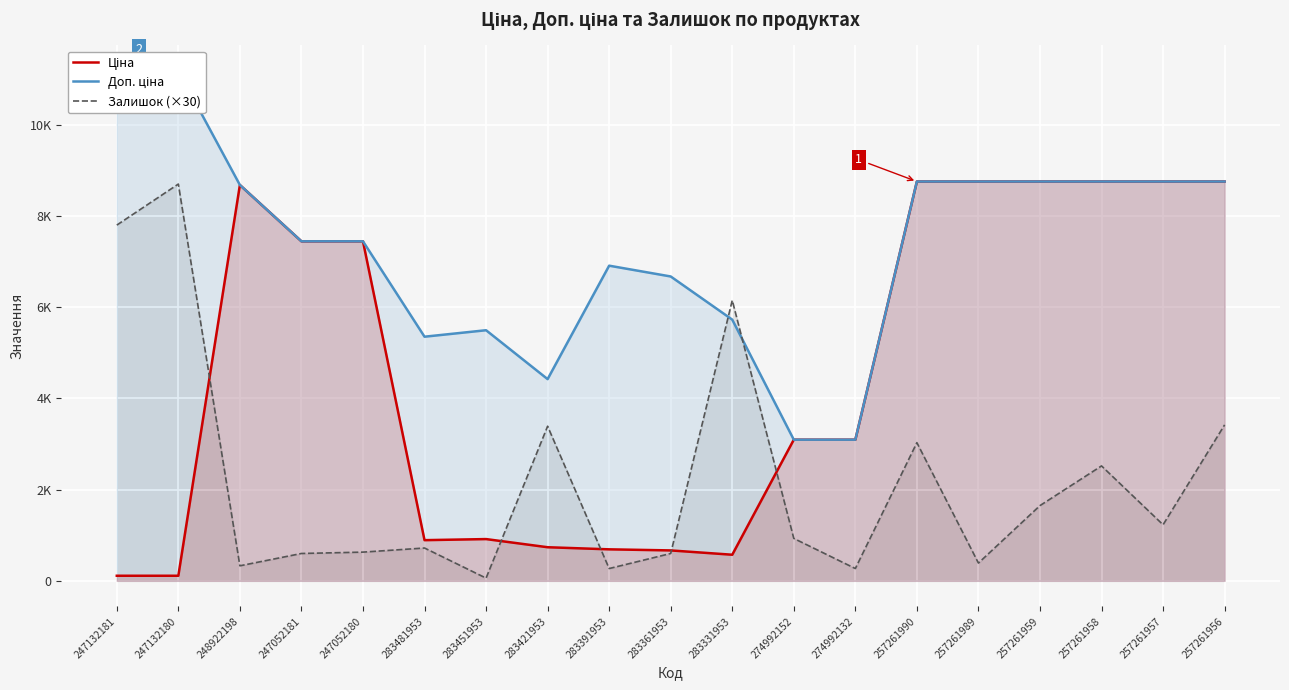

Which category has the highest value in the Залишок (×30) series?

247132180